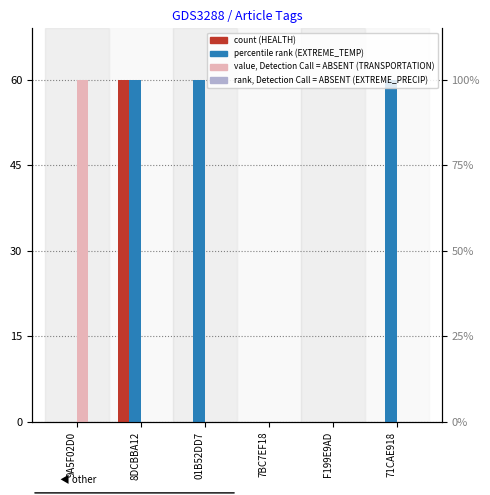

How many distinct data groups are displayed?

4